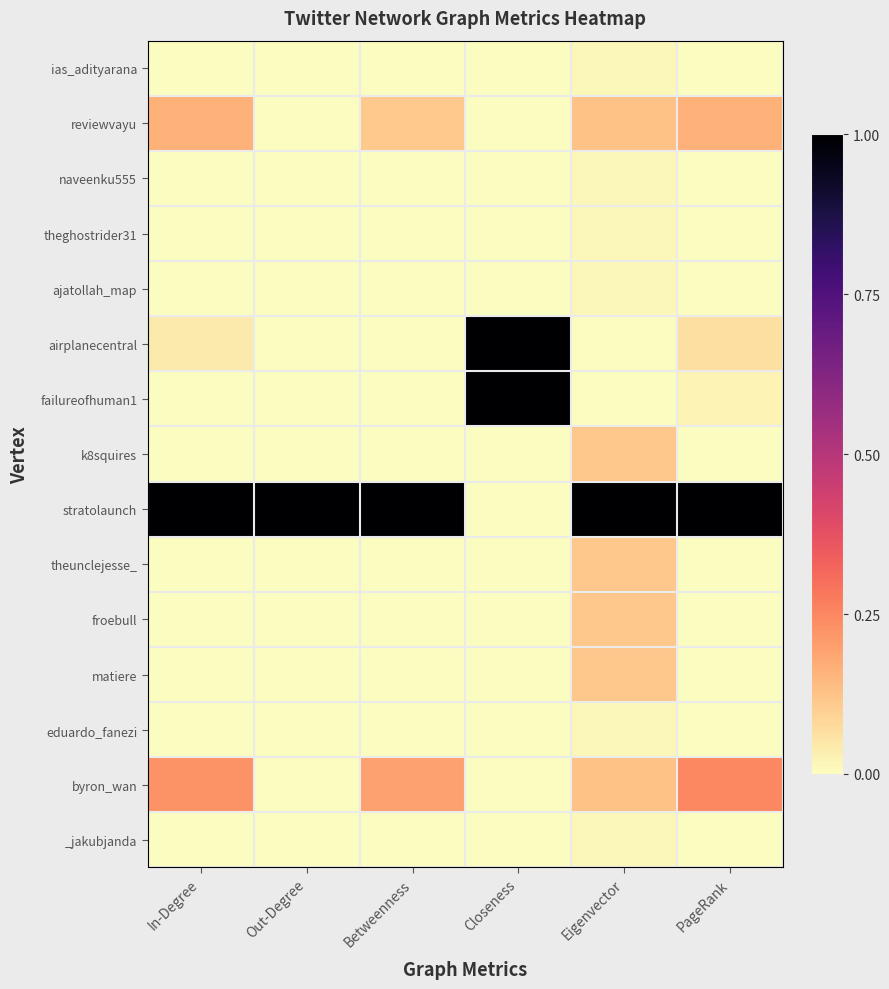

At which category is the sum across all series the highest?

Closeness